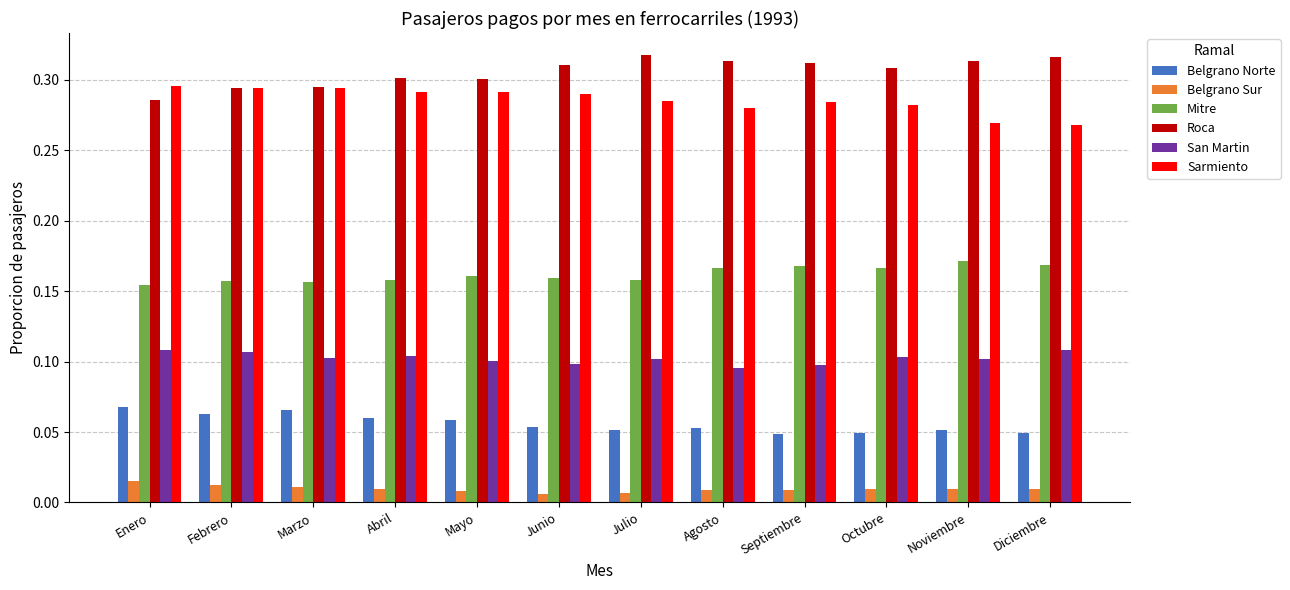

What are all the series names shown in the legend?

Belgrano Norte, Belgrano Sur, Mitre, Roca, San Martin, Sarmiento